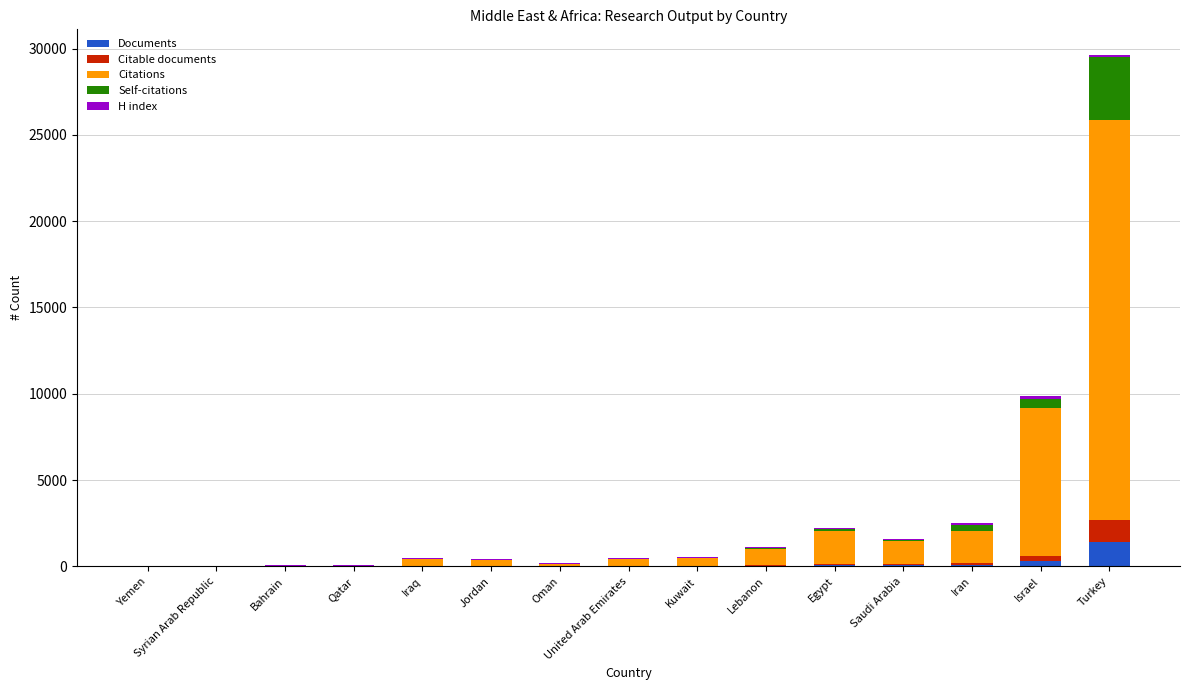

What is the maximum value for Documents?

1405